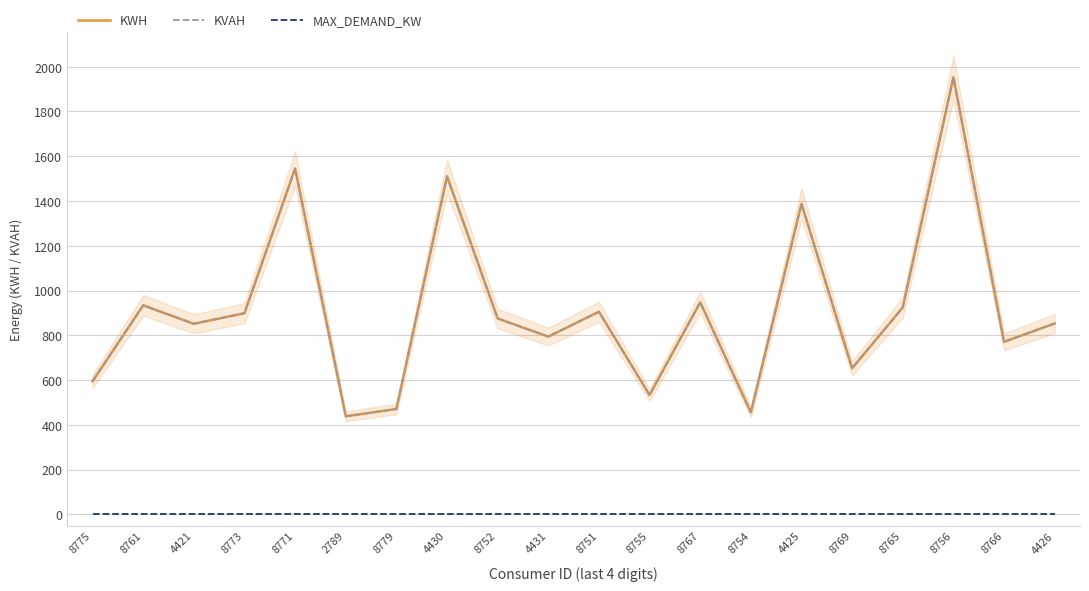

What position from the left is 8769?

16